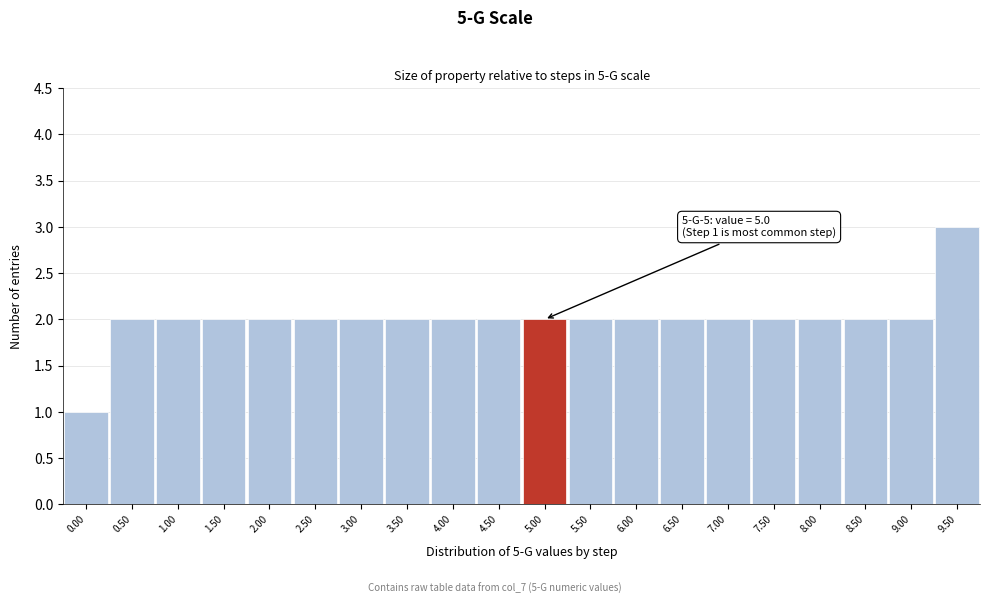

Reading left to right, extract all data points from this chart.

0.00=1	0.50=2	1.00=2	1.50=2	2.00=2	2.50=2	3.00=2	3.50=2	4.00=2	4.50=2	5.00=2	5.50=2	6.00=2	6.50=2	7.00=2	7.50=2	8.00=2	8.50=2	9.00=2	9.50=3